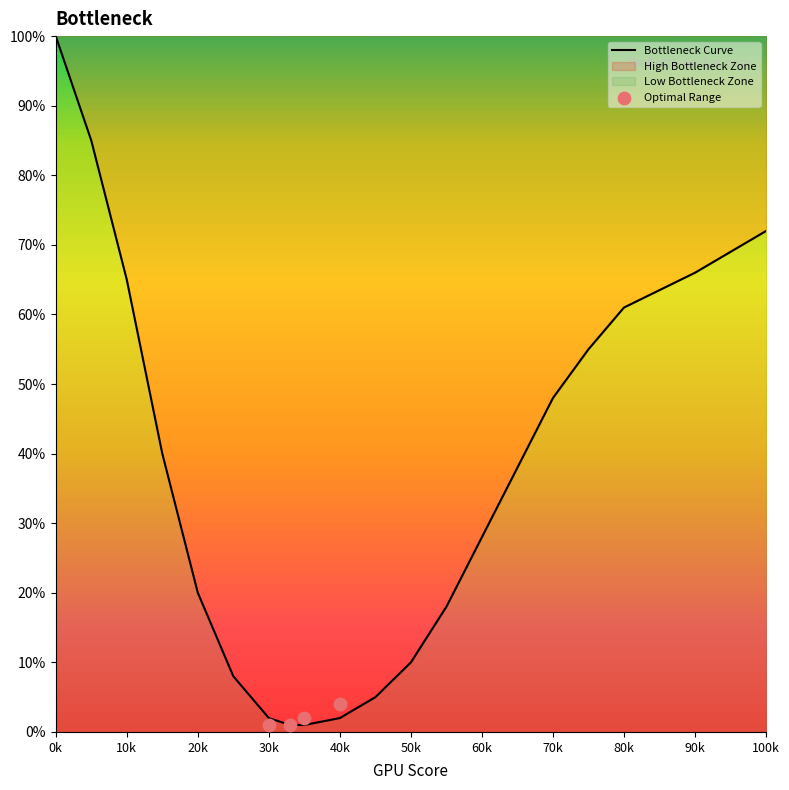

At which label is Bottleneck Curve closest to 50?

70k